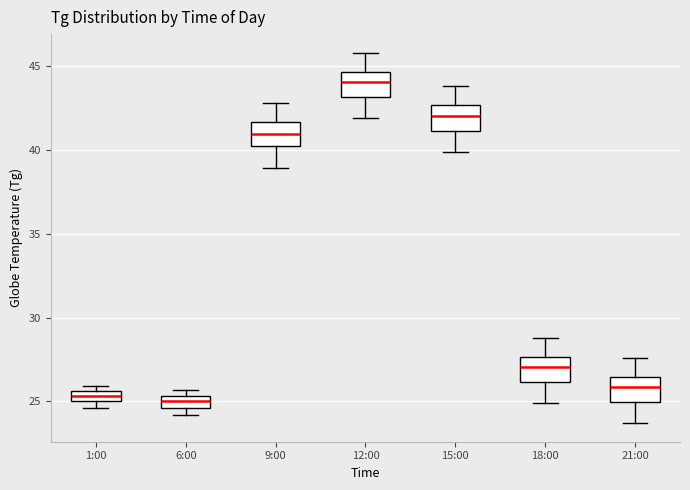

Which box's median line is the highest?

12:00